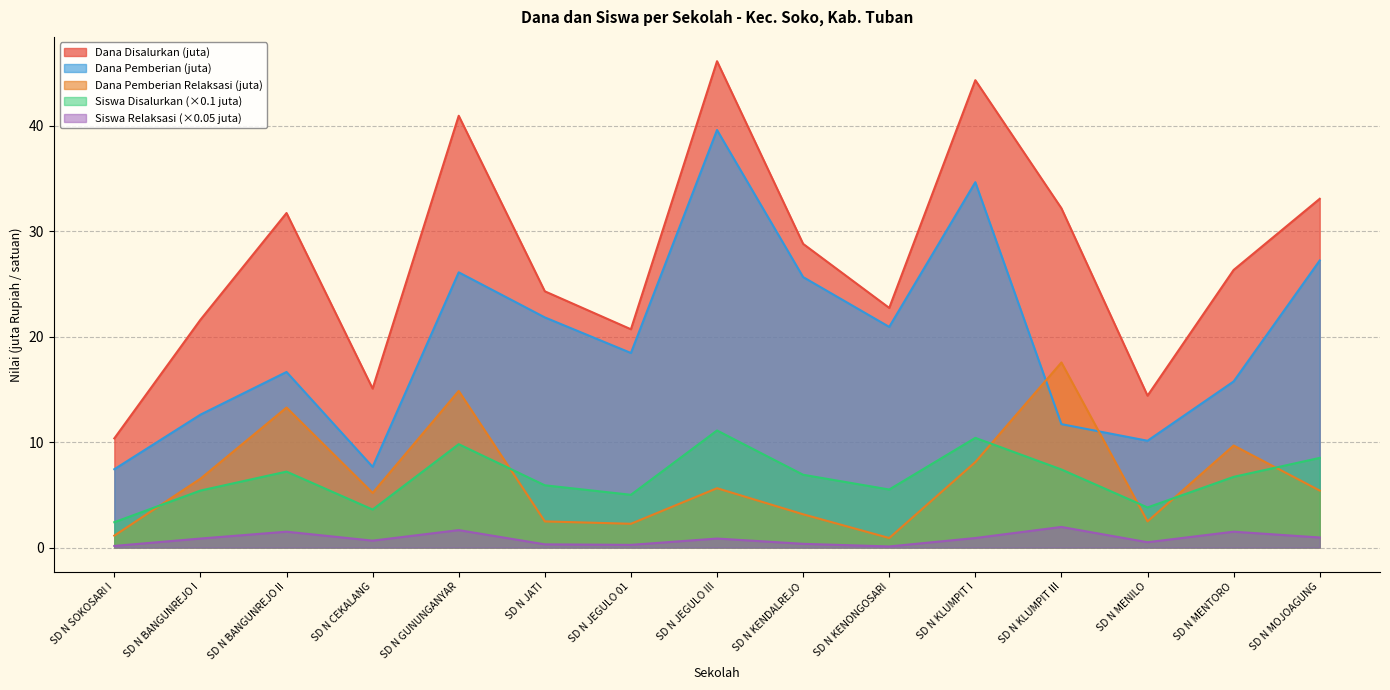

Reading left to right, transcribe all the data shown in this chart.

Dana Disalurkan: SD N SOKOSARI I=10.3	SD N BANGUNREJO I=21.6	SD N BANGUNREJO II=31.7	SD N CEKALANG=15.1	SD N GUNUNGANYAR=41.0	SD N JATI=24.3	SD N JEGULO 01=20.7	SD N JEGULO III=46.1	SD N KENDALREJO=28.8	SD N KENONGOSARI=22.7	SD N KLUMPIT I=44.3	SD N KLUMPIT III=32.2	SD N MENILO=14.4	SD N MENTORO=26.3	SD N MOJOAGUNG=33.1
Siswa Disalurkan: SD N SOKOSARI I=2.4	SD N BANGUNREJO I=5.4	SD N BANGUNREJO II=7.2	SD N CEKALANG=3.6	SD N GUNUNGANYAR=9.8	SD N JATI=5.9	SD N JEGULO 01=5.0	SD N JEGULO III=11.1	SD N KENDALREJO=6.9	SD N KENONGOSARI=5.5	SD N KLUMPIT I=10.4	SD N KLUMPIT III=7.4	SD N MENILO=3.8	SD N MENTORO=6.7	SD N MOJOAGUNG=8.5
Dana Pemberian: SD N SOKOSARI I=7.4	SD N BANGUNREJO I=12.6	SD N BANGUNREJO II=16.6	SD N CEKALANG=7.7	SD N GUNUNGANYAR=26.1	SD N JATI=21.8	SD N JEGULO 01=18.4	SD N JEGULO III=39.6	SD N KENDALREJO=25.6	SD N KENONGOSARI=20.9	SD N KLUMPIT I=34.6	SD N KLUMPIT III=11.7	SD N MENILO=10.1	SD N MENTORO=15.8	SD N MOJOAGUNG=27.2
Pemberian Relaksasi: SD N SOKOSARI I=1.1	SD N BANGUNREJO I=6.5	SD N BANGUNREJO II=13.3	SD N CEKALANG=5.2	SD N GUNUNGANYAR=14.8	SD N JATI=2.5	SD N JEGULO 01=2.2	SD N JEGULO III=5.6	SD N KENDALREJO=3.1	SD N KENONGOSARI=0.9	SD N KLUMPIT I=8.1	SD N KLUMPIT III=17.6	SD N MENILO=2.5	SD N MENTORO=9.7	SD N MOJOAGUNG=5.4
Siswa Pemberian Relaksasi: SD N SOKOSARI I=0.2	SD N BANGUNREJO I=0.9	SD N BANGUNREJO II=1.5	SD N CEKALANG=0.7	SD N GUNUNGANYAR=1.7	SD N JATI=0.3	SD N JEGULO 01=0.2	SD N JEGULO III=0.9	SD N KENDALREJO=0.4	SD N KENONGOSARI=0.1	SD N KLUMPIT I=0.9	SD N KLUMPIT III=2.0	SD N MENILO=0.5	SD N MENTORO=1.5	SD N MOJOAGUNG=1.0